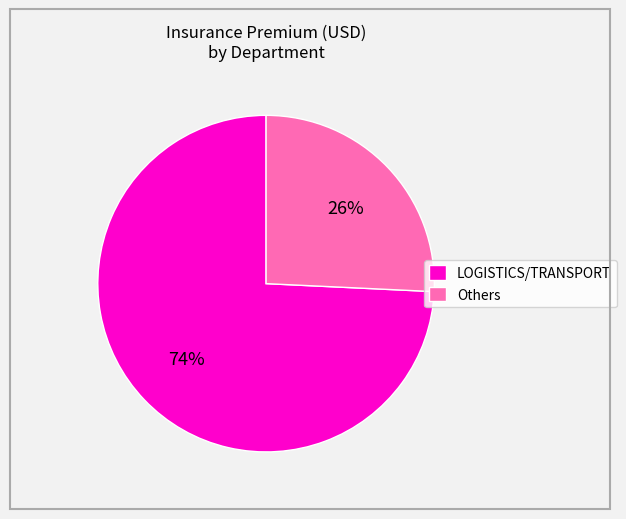

To the nearest percent, what portion does Others represent?

26%